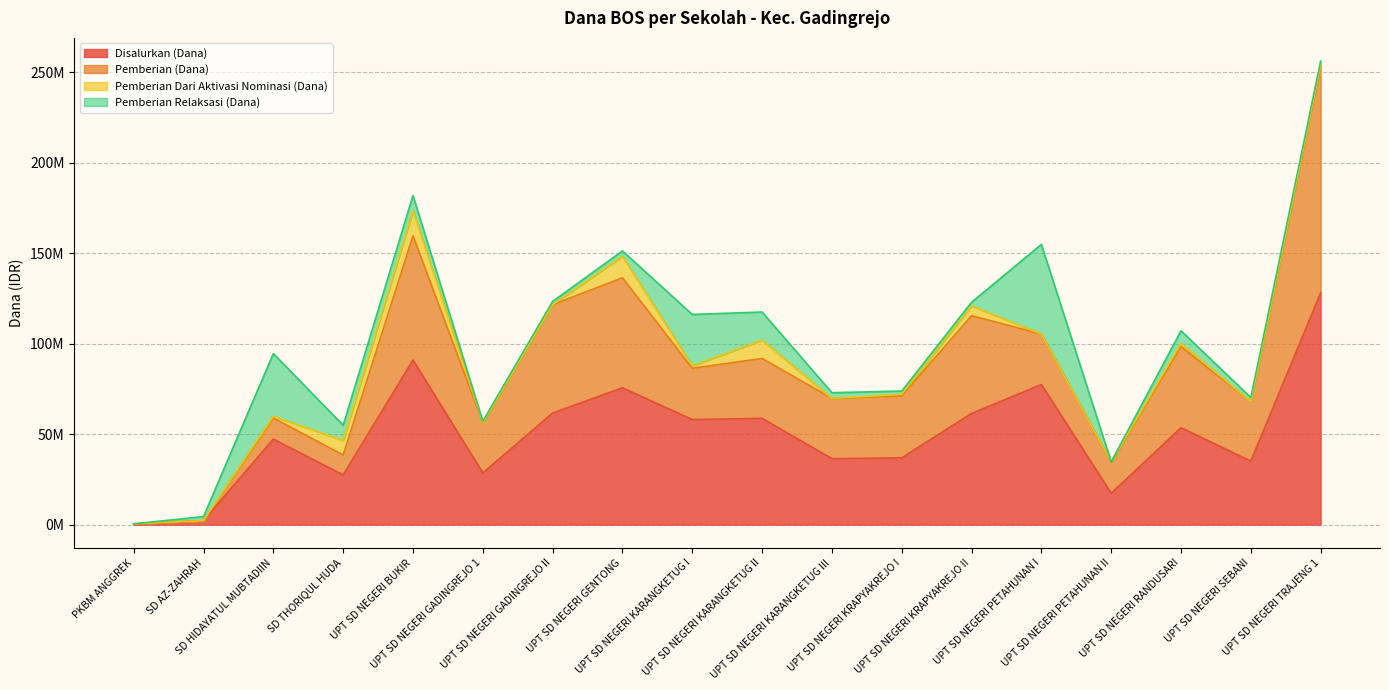

At which category does Pemberian Relaksasi (Dana) reach its first local peak?

SD HIDAYATUL MUBTADIIN